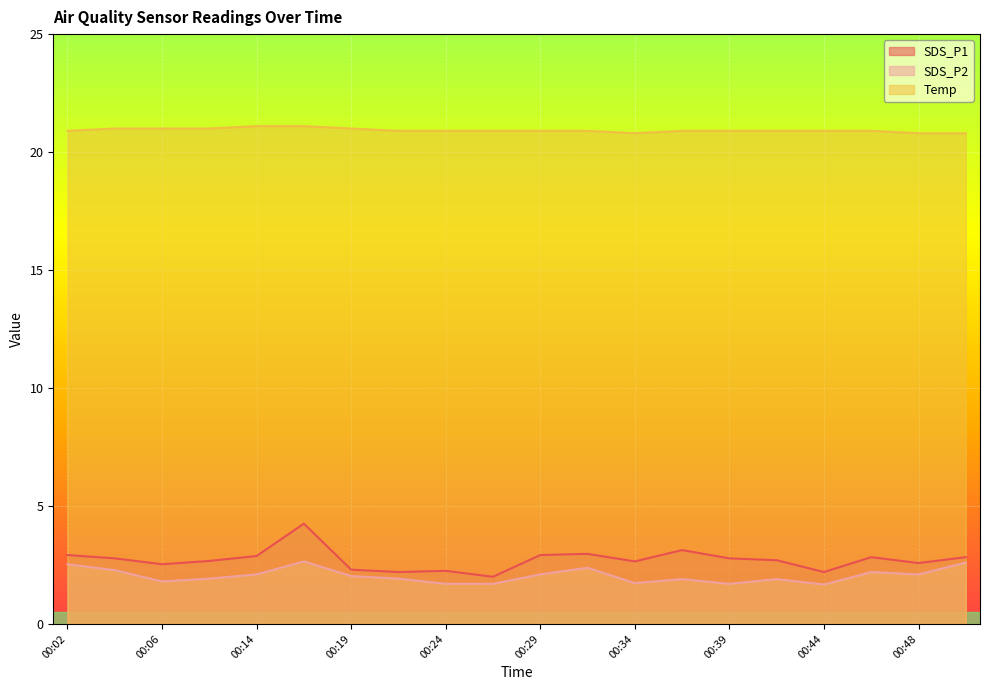

How many lines are shown in the chart?

3